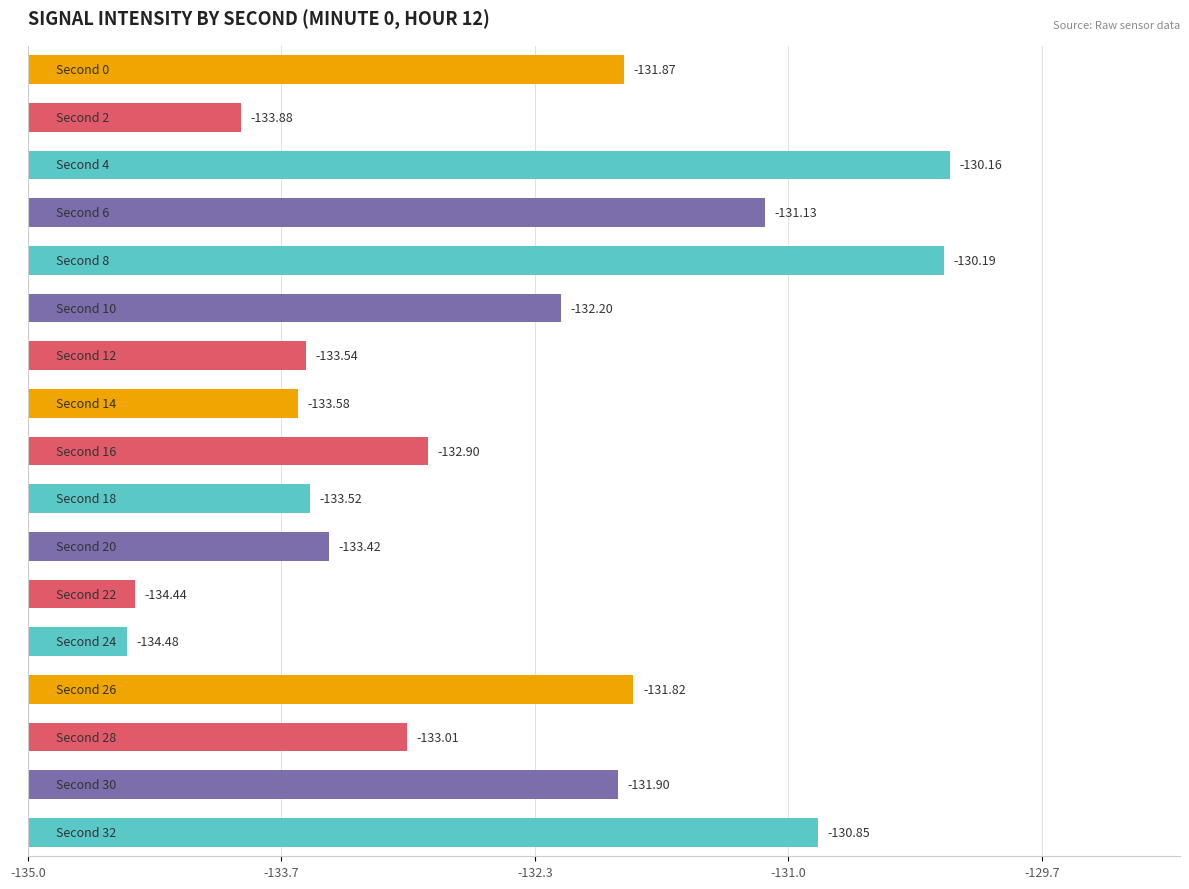

How many bars are there in total?

17